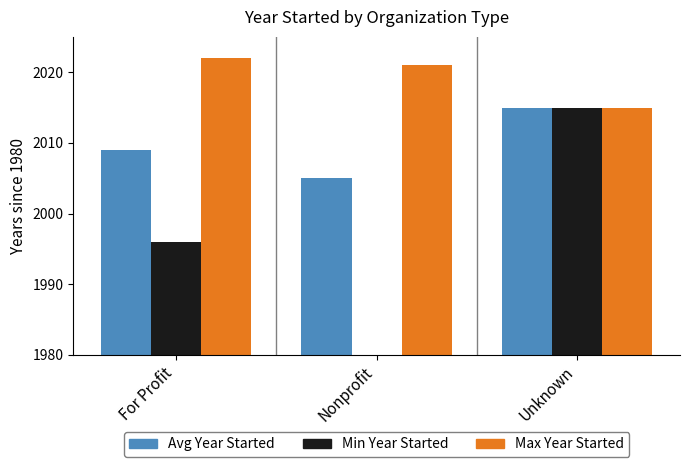

What are all the series names shown in the legend?

Avg Year Started, Min Year Started, Max Year Started